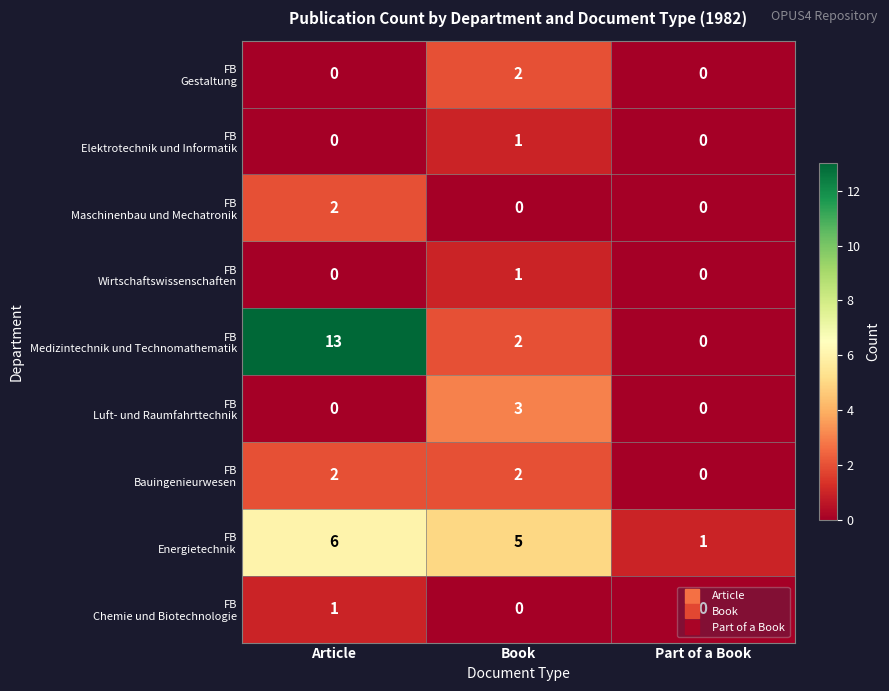

What is the greatest value displayed?

13